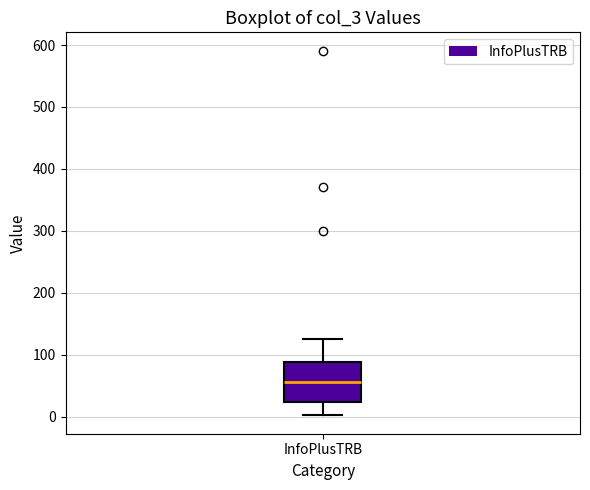

Read this box plot against the y-axis: the position of the median line, the range covered by the box, and the ends of both whiskers. The values are not printed on the chart, so give them approximately, as read against the axis.

median 60, box 20 to 90, whiskers 0 to 130